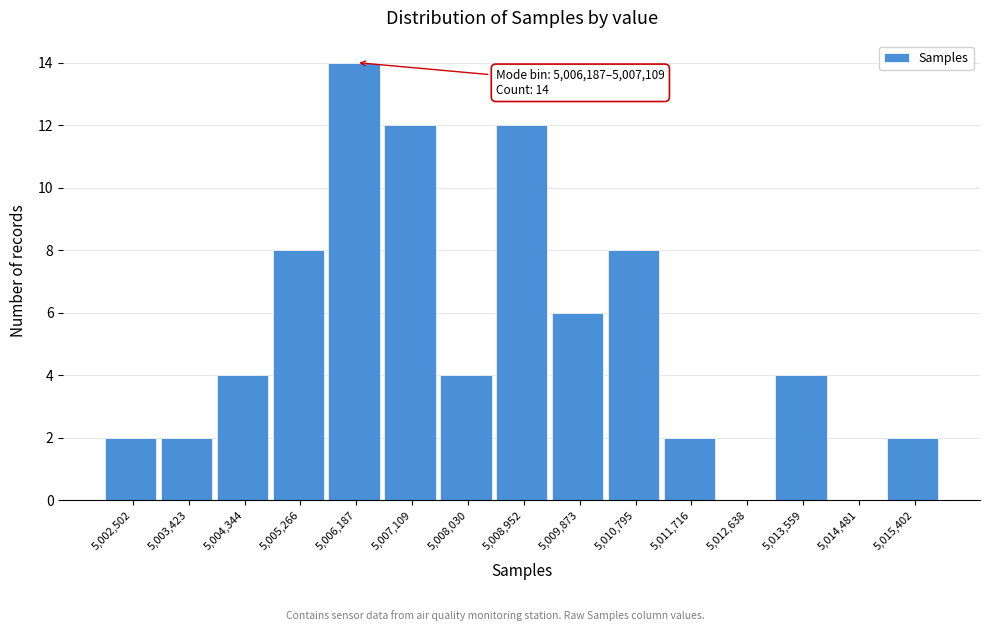

Reading left to right, transcribe all the data shown in this chart.

5,002,502=2	5,003,423=2	5,004,344=4	5,005,266=8	5,006,187=14	5,007,109=12	5,008,030=4	5,008,952=12	5,009,873=6	5,010,795=8	5,011,716=2	5,012,638=0	5,013,559=4	5,014,481=0	5,015,402=2